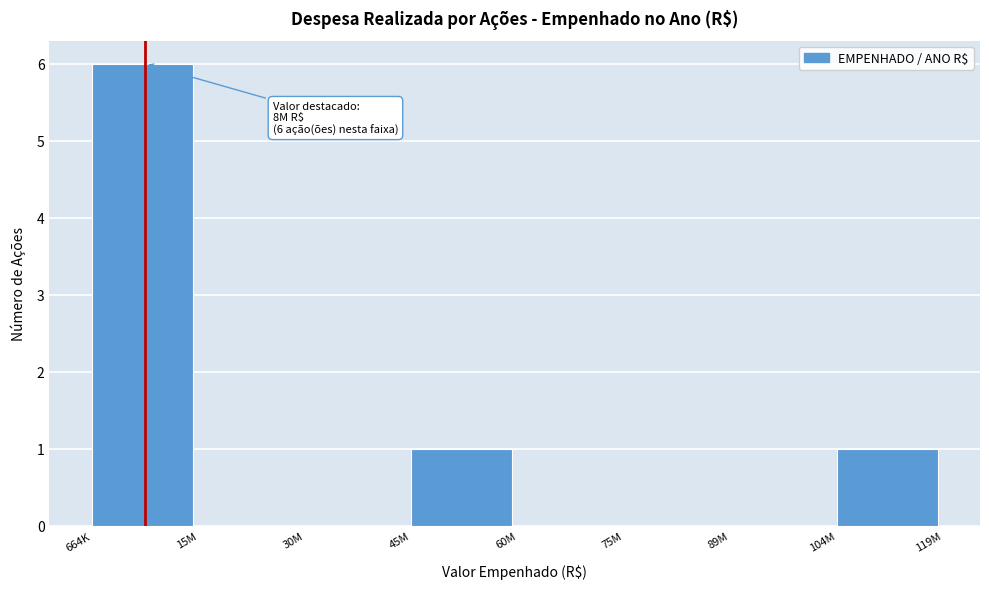

Reading left to right, extract all data points from this chart.

664K=6	15M=0	30M=0	45M=1	60M=0	75M=0	89M=0	104M=1